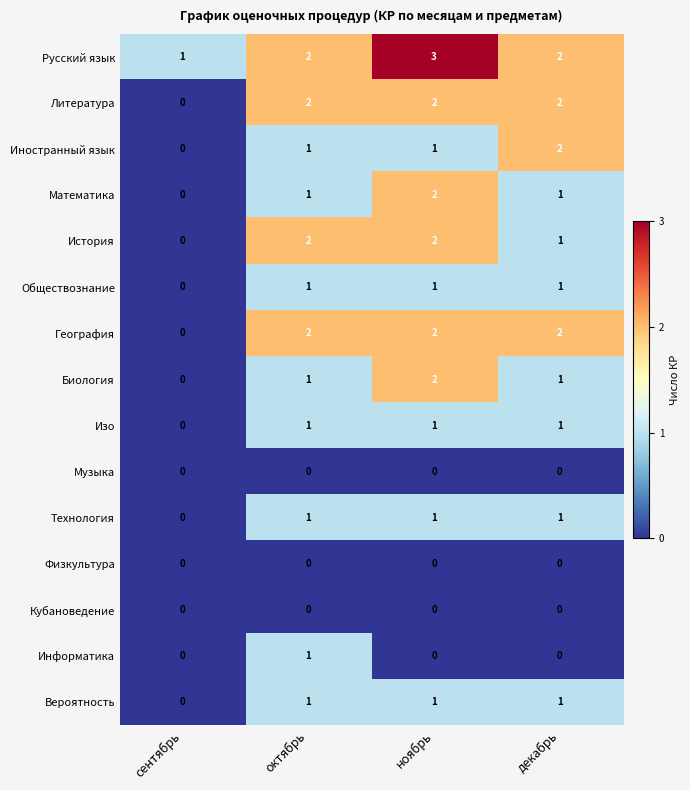

How many values in the Биология series are below 1?

1